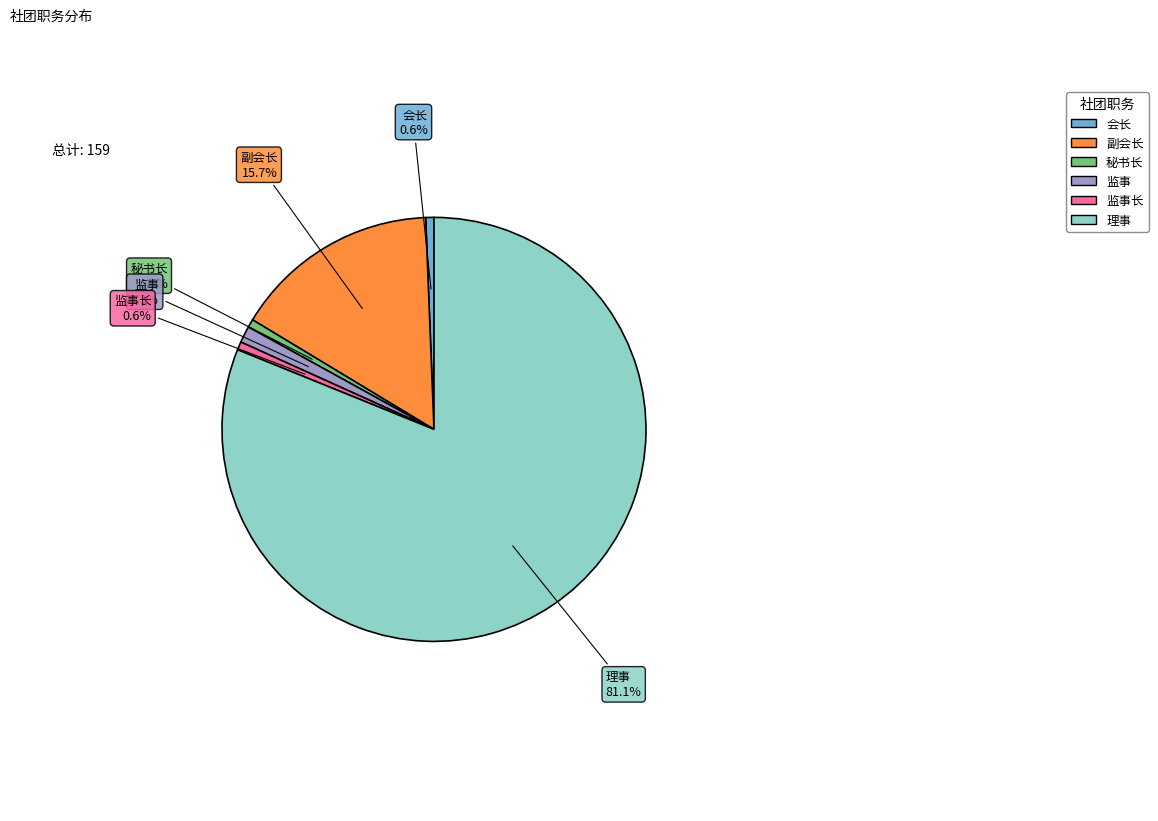

Does any single category account for the majority?

Yes